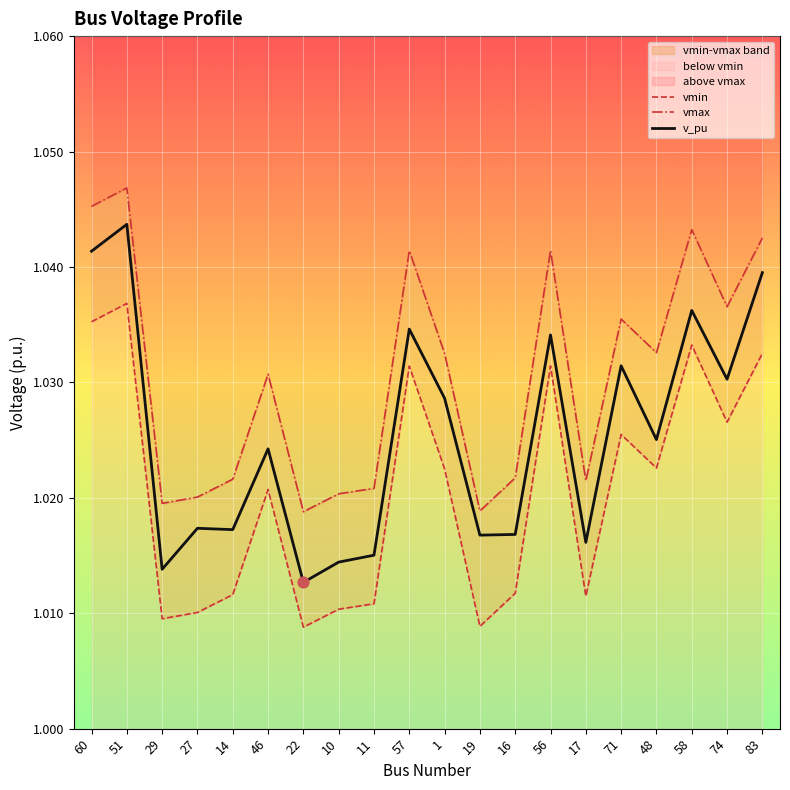

Which series contains the highest Y value?

vmax